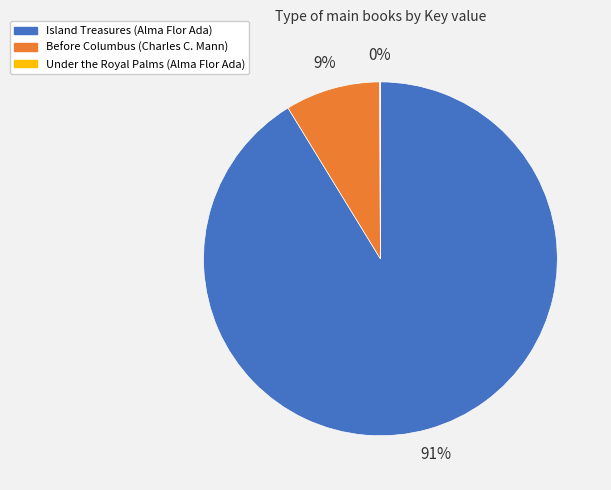

To the nearest percent, what is the average slice percentage?

33%